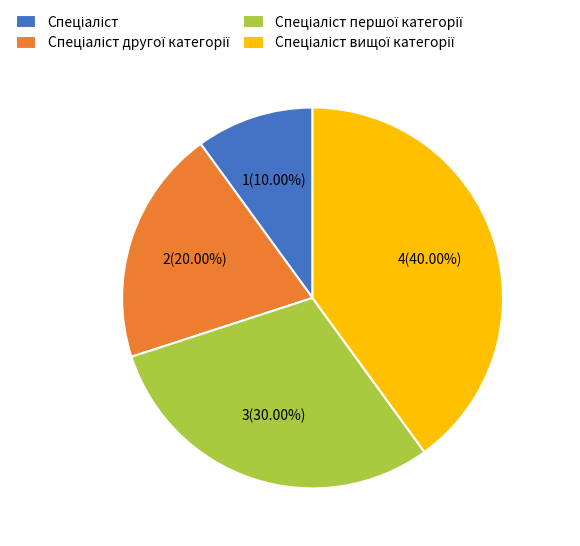

Is there any slice that represents more than half of the pie?

No